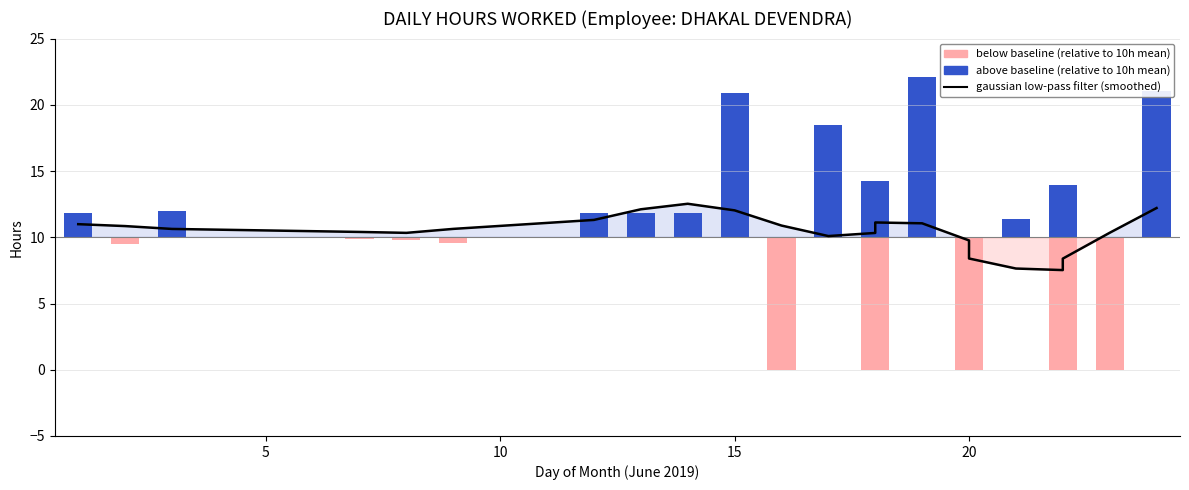

How many bars are there in total?

22